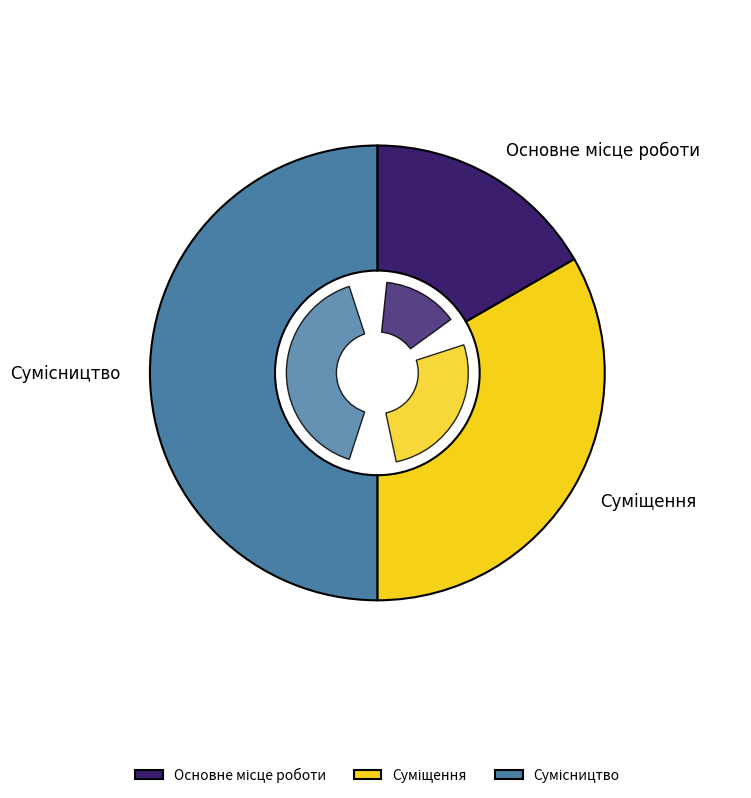

To the nearest percent, what is the average slice percentage?

33%